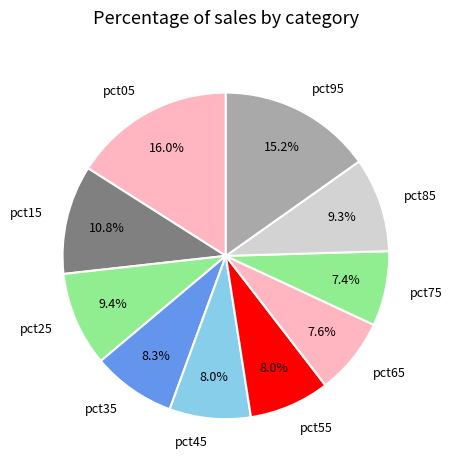

What percentage do pct05 and pct55 together represent?

24.0%